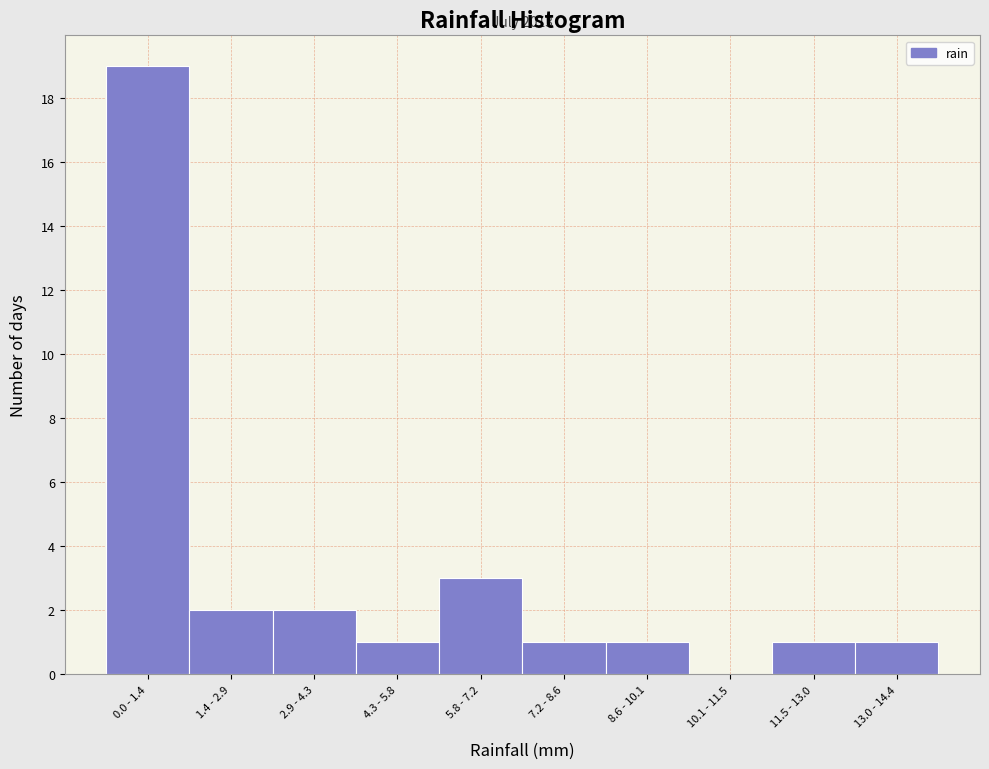

Reading left to right, what are all the values shown in this chart?

0.0 - 1.4=19	1.4 - 2.9=2	2.9 - 4.3=2	4.3 - 5.8=1	5.8 - 7.2=3	7.2 - 8.6=1	8.6 - 10.1=1	10.1 - 11.5=0	11.5 - 13.0=1	13.0 - 14.4=1